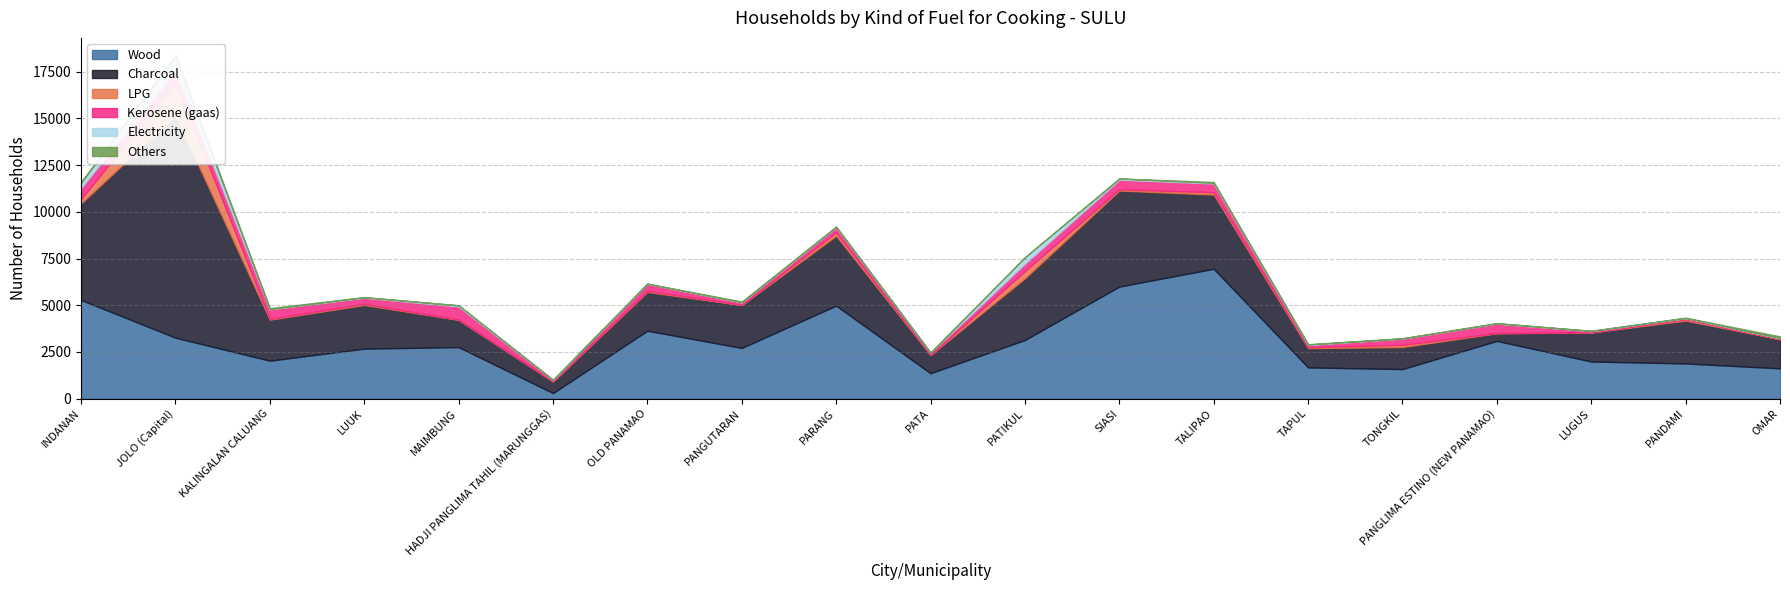

How many interior local peaks does the Kerosene (gaas) series have?

6